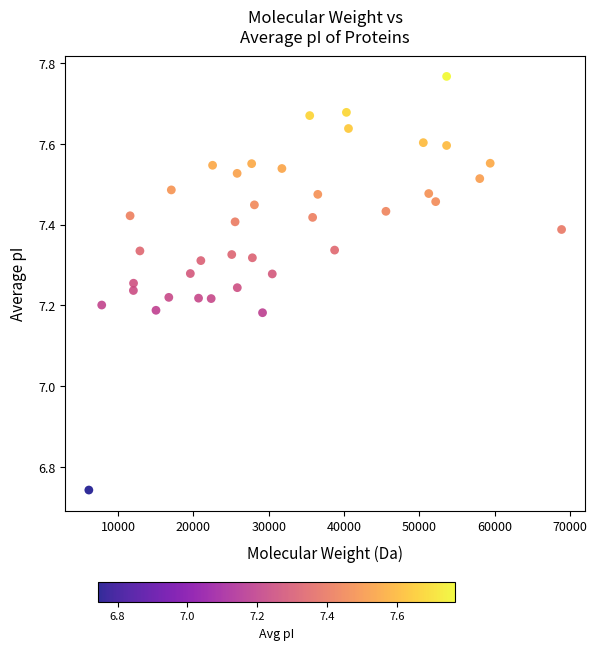

What is the range of X values (max minus min)?

62770.8